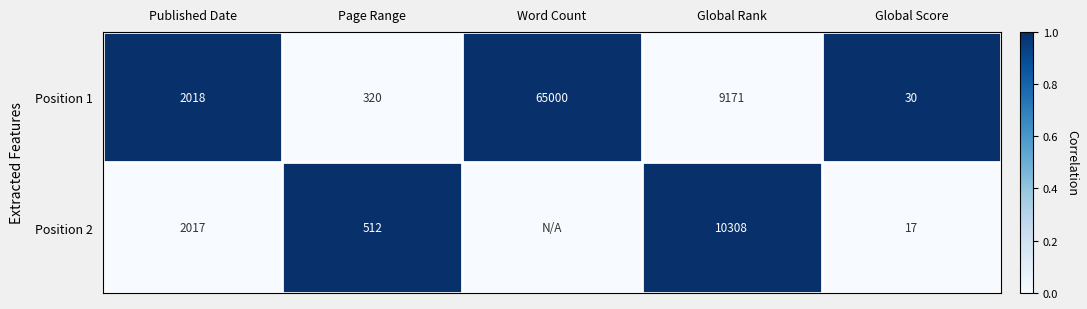

How many values in the Position 1 series are below 2018?

2